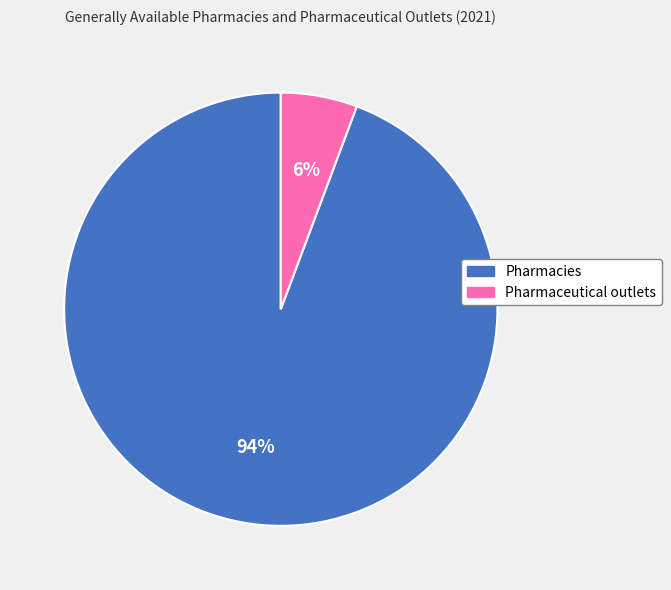

True or false: Pharmacies accounts for 94% of the total.

True